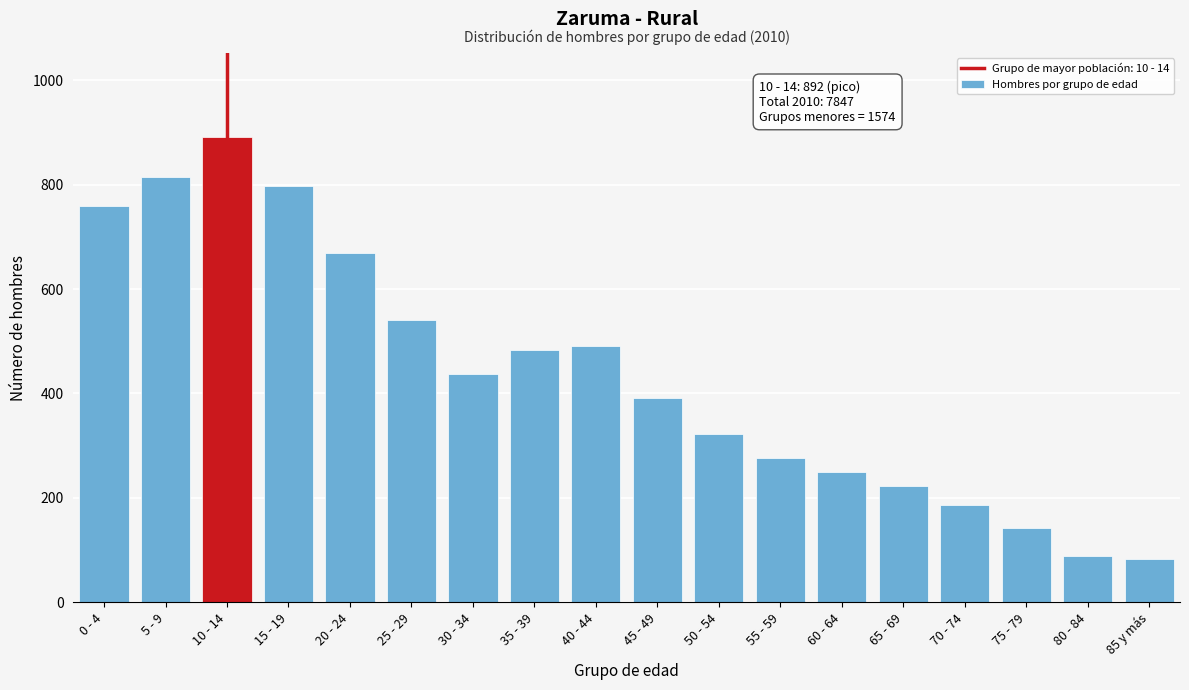

Reading right to left, extract all data points from this chart.

85 y más=83	80 - 84=88	75 - 79=142	70 - 74=186	65 - 69=222	60 - 64=250	55 - 59=276	50 - 54=323	45 - 49=392	40 - 44=491	35 - 39=483	30 - 34=438	25 - 29=541	20 - 24=669	15 - 19=797	10 - 14=892	5 - 9=815	0 - 4=759